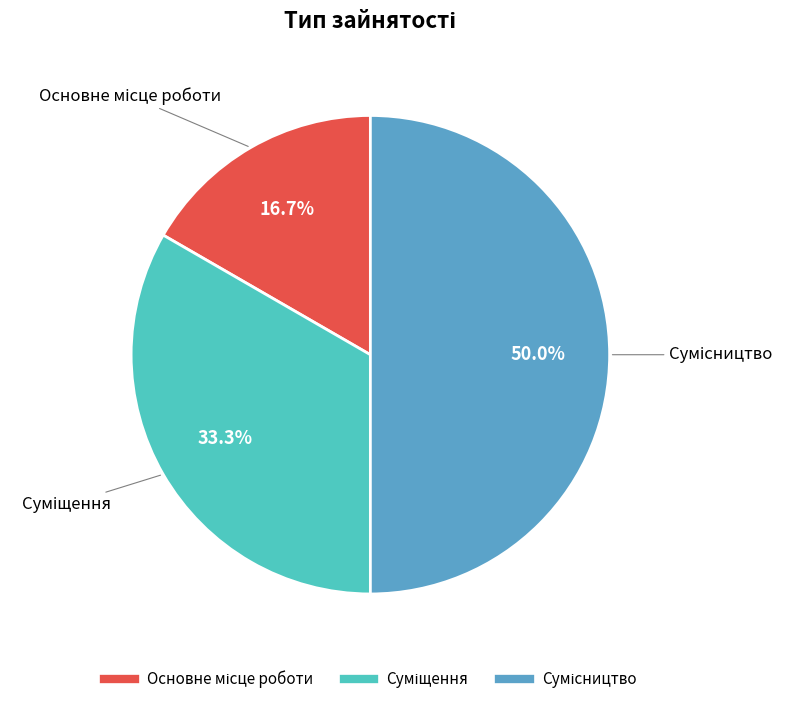

How much of the chart is everything except Суміщення?

66.7%